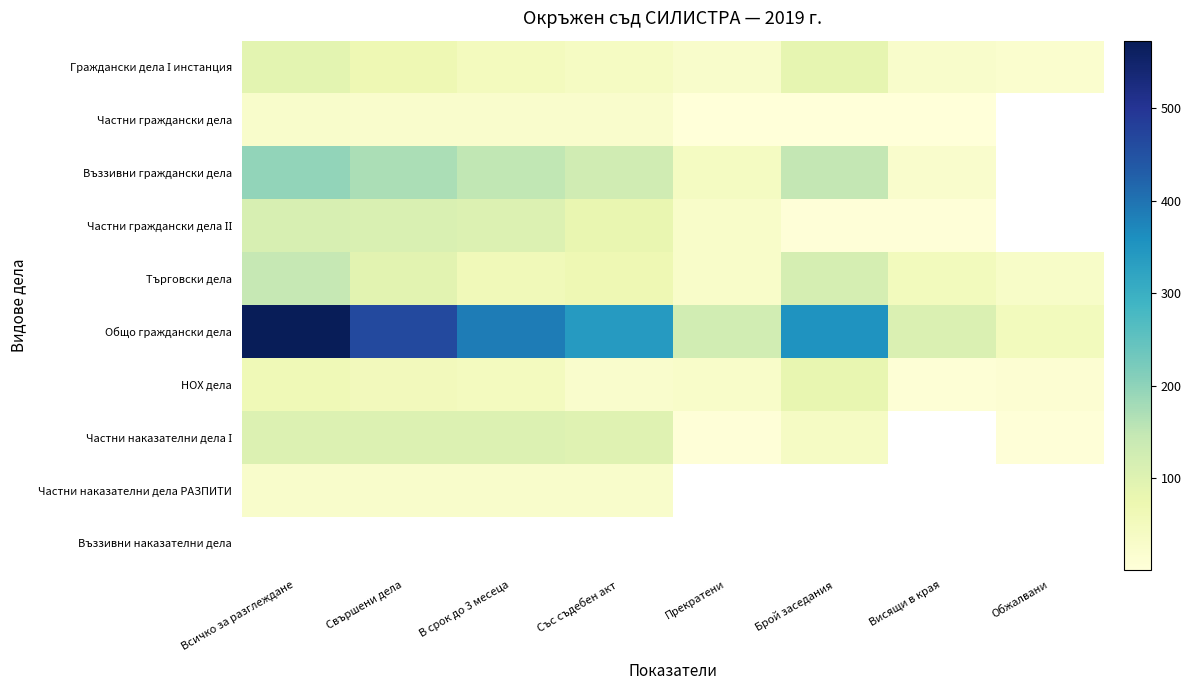

How many distinct data groups are displayed?

10